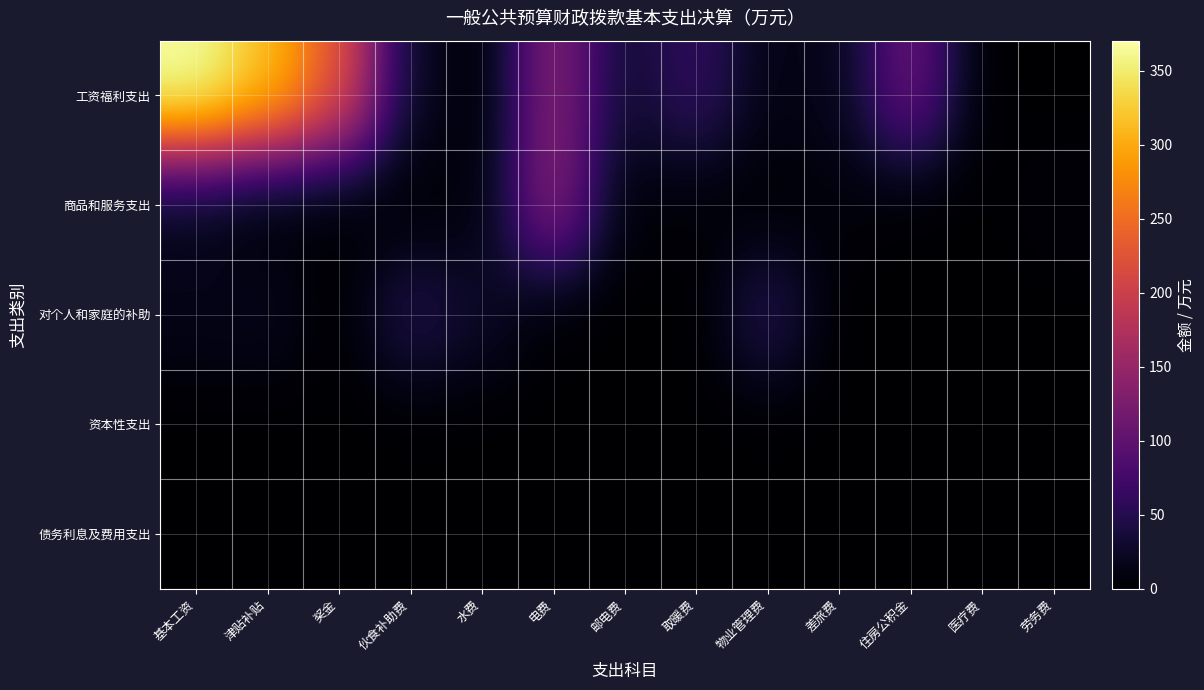

Reading left to right, list all the values displayed in this chart.

工资福利支出: 基本工资=370.2	津贴补贴=317.2	奖金=229.6	伙食补助费=24.9	水费=0.0	电费=136.6	邮电费=29.7	取暖费=63.4	物业管理费=13.2	差旅费=17.4	住房公积金=113.0	医疗费=0.5	劳务费=0.0
商品和服务支出: 基本工资=14.8	津贴补贴=0.0	奖金=0.0	伙食补助费=0.0	水费=7.5	电费=140.8	邮电费=5.2	取暖费=3.8	物业管理费=0.3	差旅费=7.1	住房公积金=0.0	医疗费=0.0	劳务费=6.9
对个人和家庭的补助: 基本工资=16.7	津贴补贴=20.2	奖金=0.0	伙食补助费=49.9	水费=27.7	电费=0.0	邮电费=0.0	取暖费=0.0	物业管理费=53.8	差旅费=0.0	住房公积金=0.0	医疗费=0.0	劳务费=0.0
资本性支出: 基本工资=0.0	津贴补贴=0.0	奖金=0.0	伙食补助费=0.0	水费=0.0	电费=0.0	邮电费=0.0	取暖费=0.0	物业管理费=0.0	差旅费=0.0	住房公积金=0.0	医疗费=0.0	劳务费=0.0
债务利息及费用支出: 基本工资=0.0	津贴补贴=0.0	奖金=0.0	伙食补助费=0.0	水费=0.0	电费=0.0	邮电费=0.0	取暖费=0.0	物业管理费=0.0	差旅费=0.0	住房公积金=0.0	医疗费=0.0	劳务费=0.0